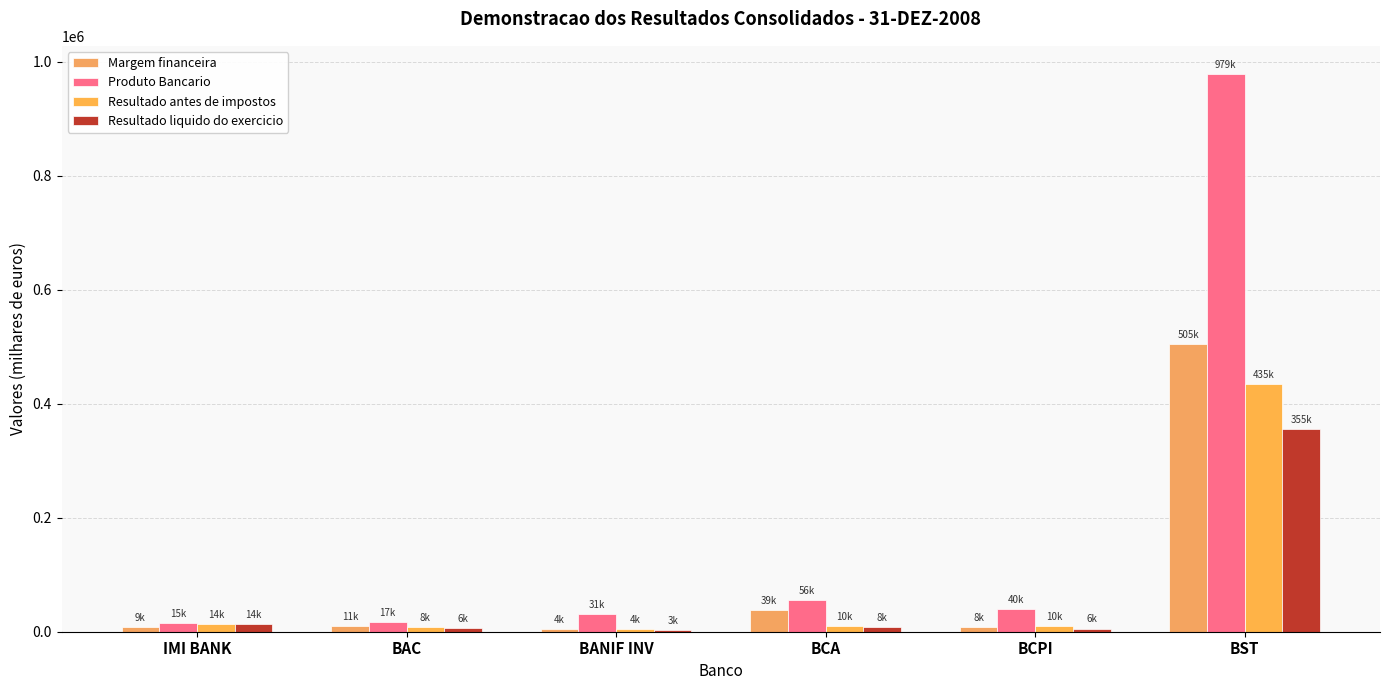

How many groups of bars are there?

6